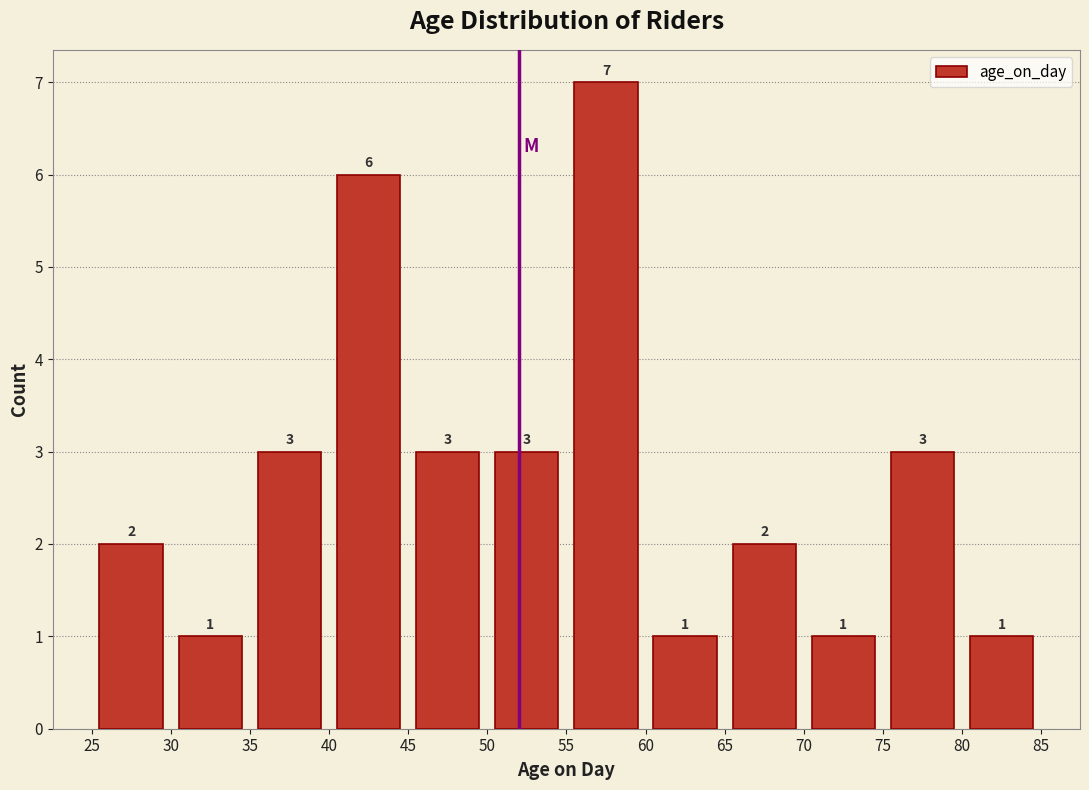

Reading left to right, transcribe this chart: for each bar, give the range it covers on the x-axis and its height.

25 to 30: 2
30 to 35: 1
35 to 40: 3
40 to 45: 6
45 to 50: 3
50 to 55: 3
55 to 60: 7
60 to 65: 1
65 to 70: 2
70 to 75: 1
75 to 80: 3
80 to 85: 1